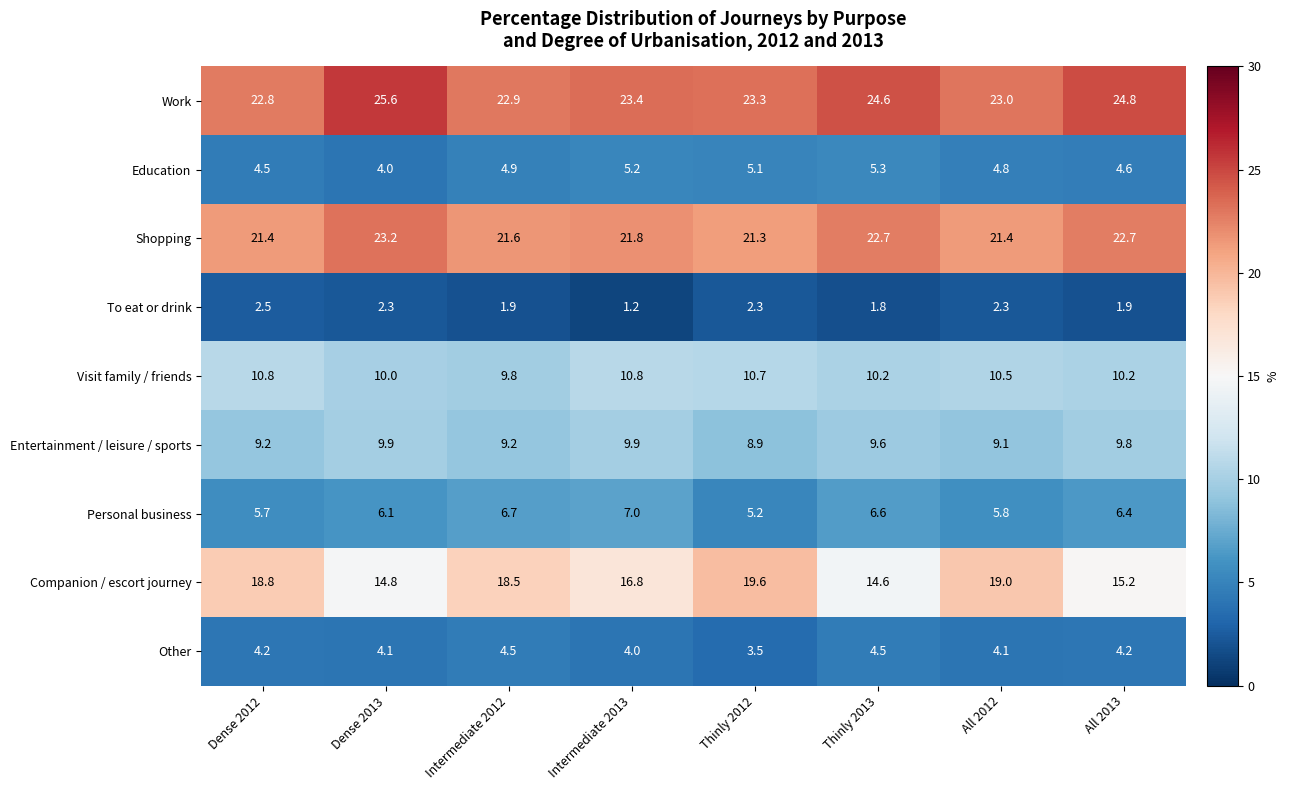

Is the value of Companion / escort journey at All 2012 greater than the value of Personal business at Dense 2012?

Yes